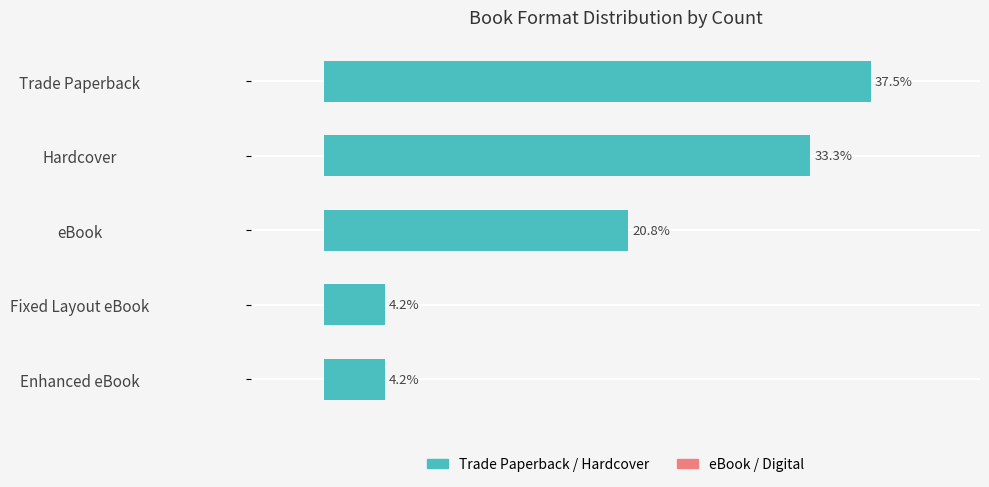

Between Trade Paperback and Hardcover, which is larger?

Trade Paperback